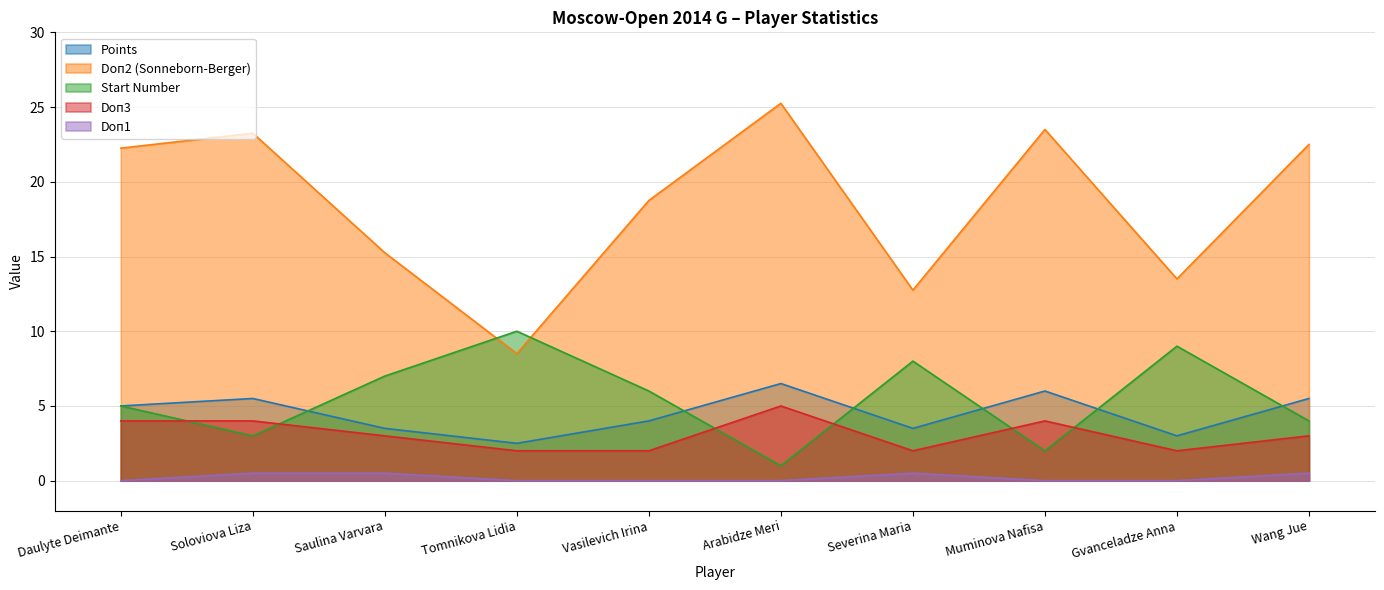

Does the chart display data point markers on the line(s)?

No